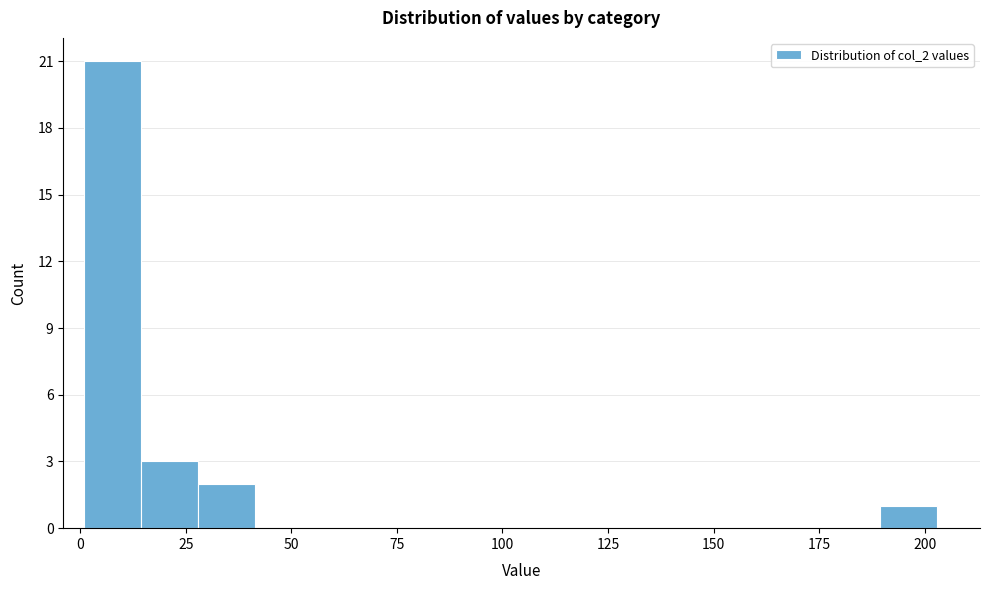

Around what value on the x-axis is the tallest bar? Give the approximate position of its centre, as read against the axis.

10